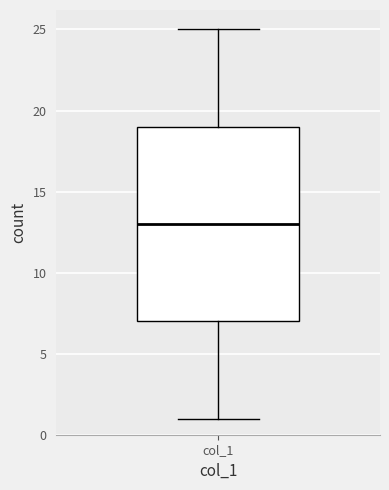

Where does the median line of the box for col_1 sit on the y-axis? The values are not printed on the chart, so give them approximately, as read against the axis.

13